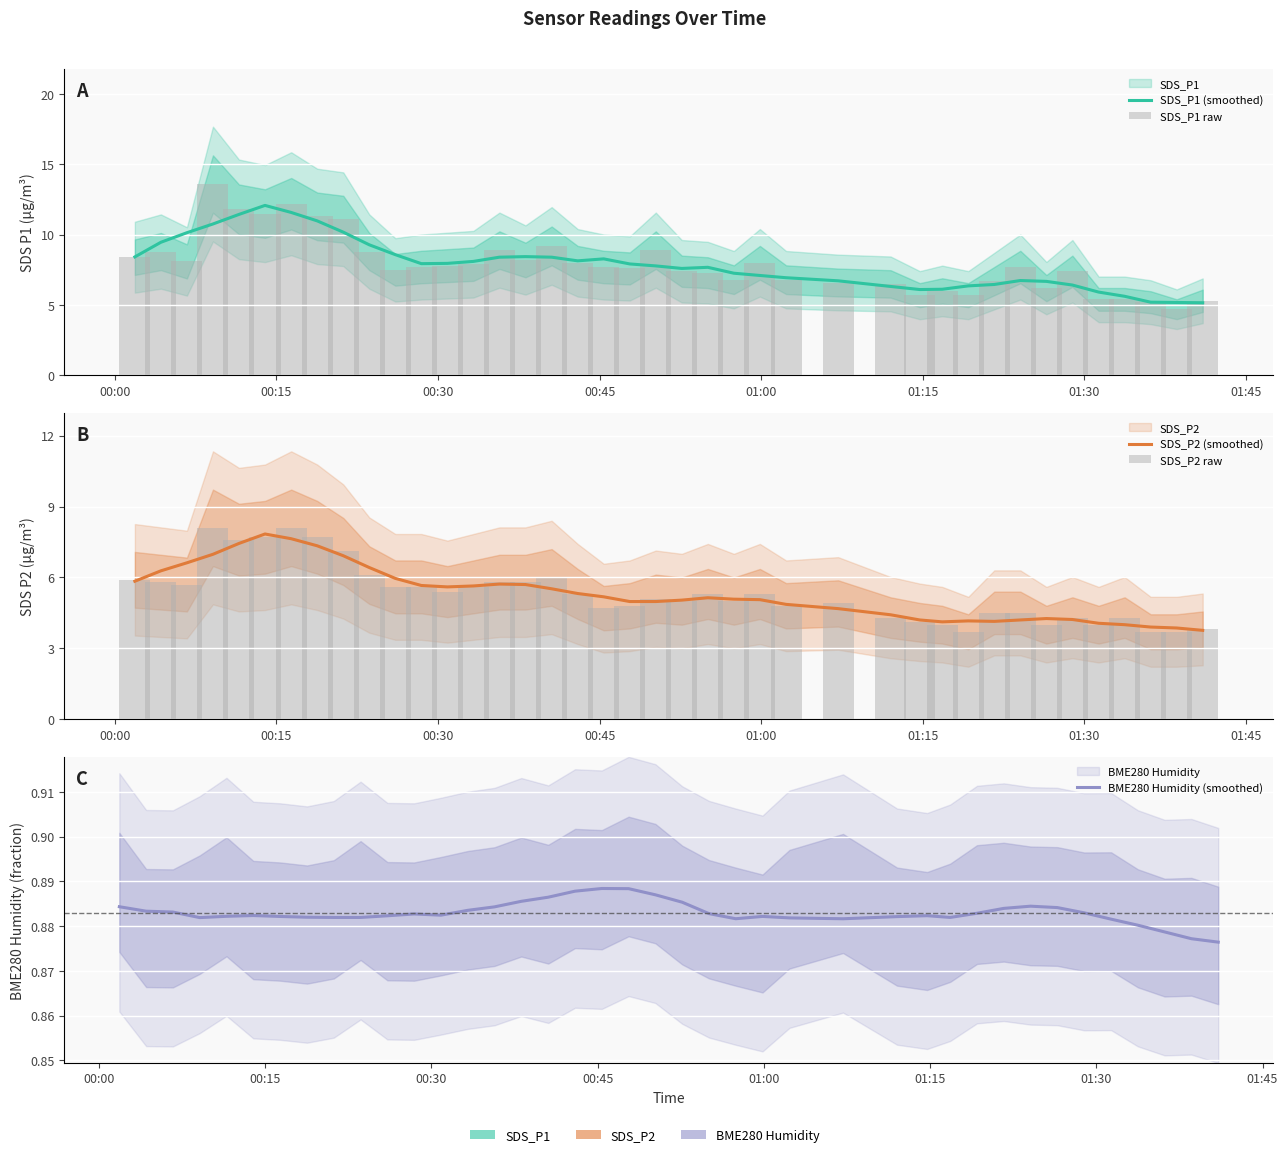

Which series has the widest spread of values?

SDS_P1 raw